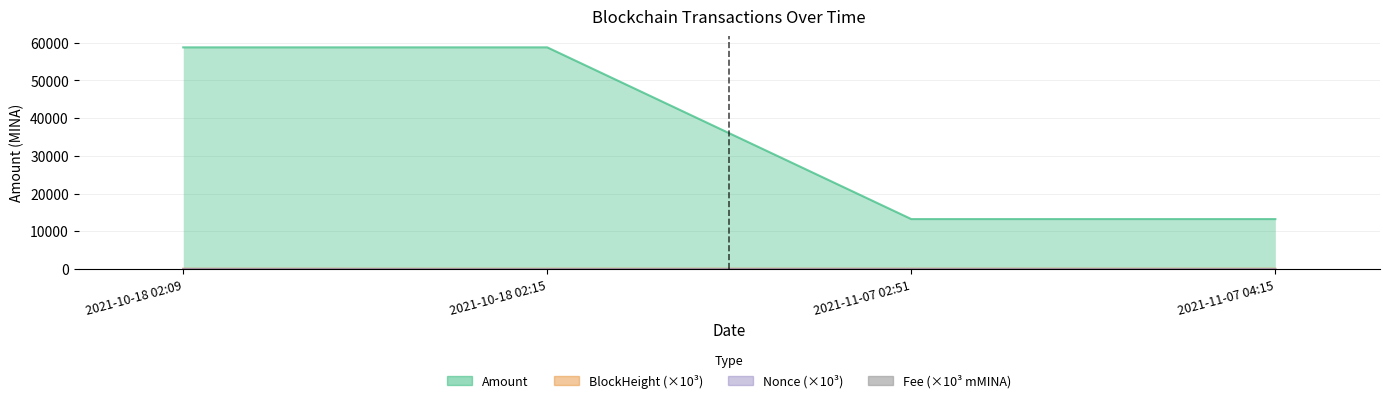

Which label corresponds to the smallest value in the chart?

2021-10-18 02:15